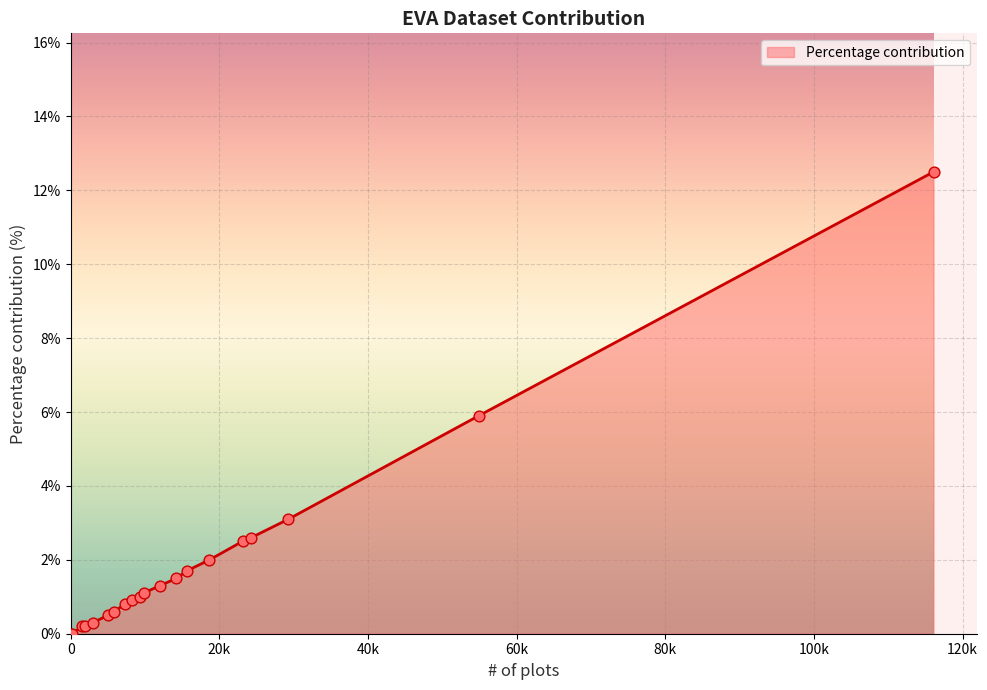

What is the difference between the maximum and minimum values?

12.5